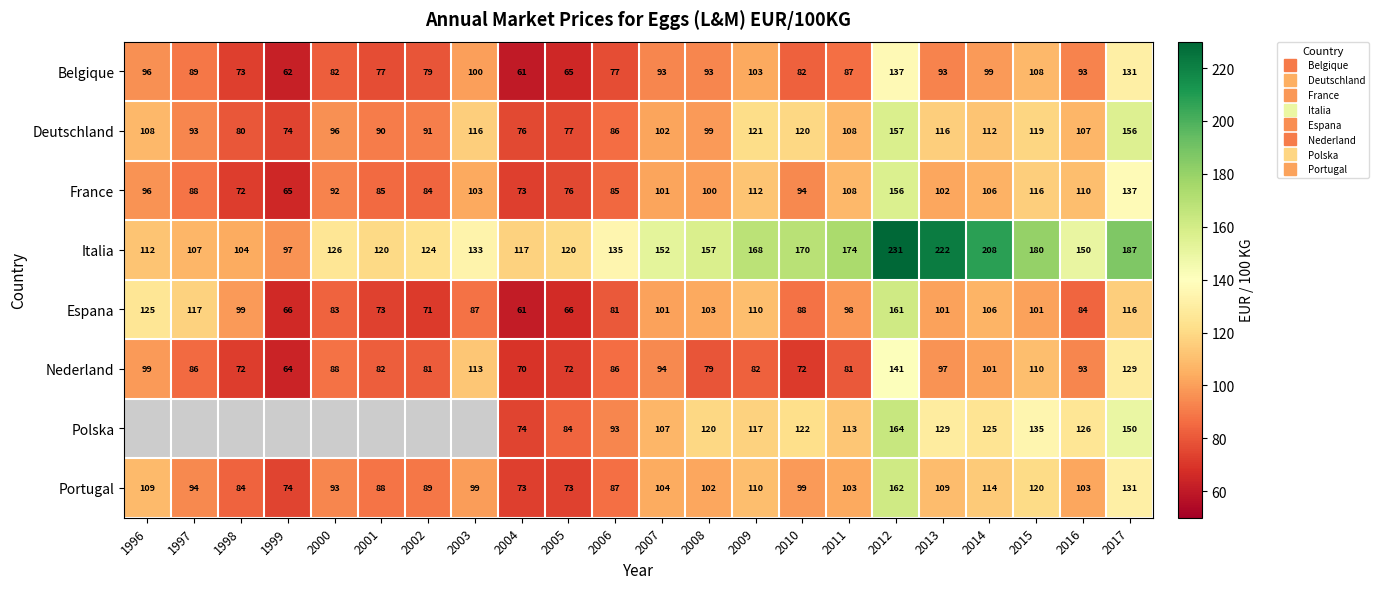

At 2000, list the series in order from smallest to largest.

Belgique, Espana, Nederland, France, Portugal, Deutschland, Italia, Polska